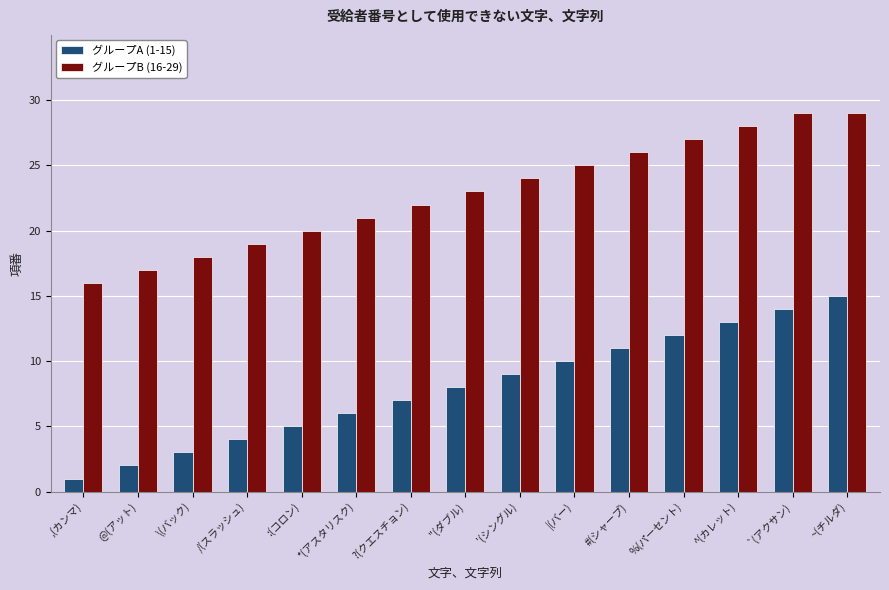

At which category does the chart reach its minimum across all series?

,(カンマ)